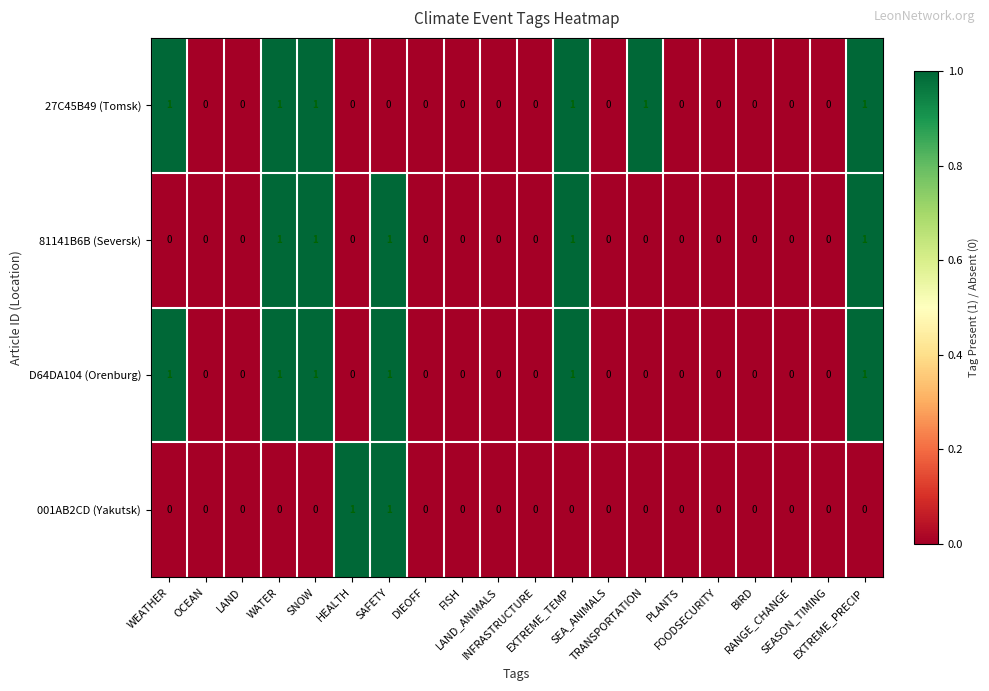

How many D64DA104 (Orenburg) values are between 0 and 1?

20